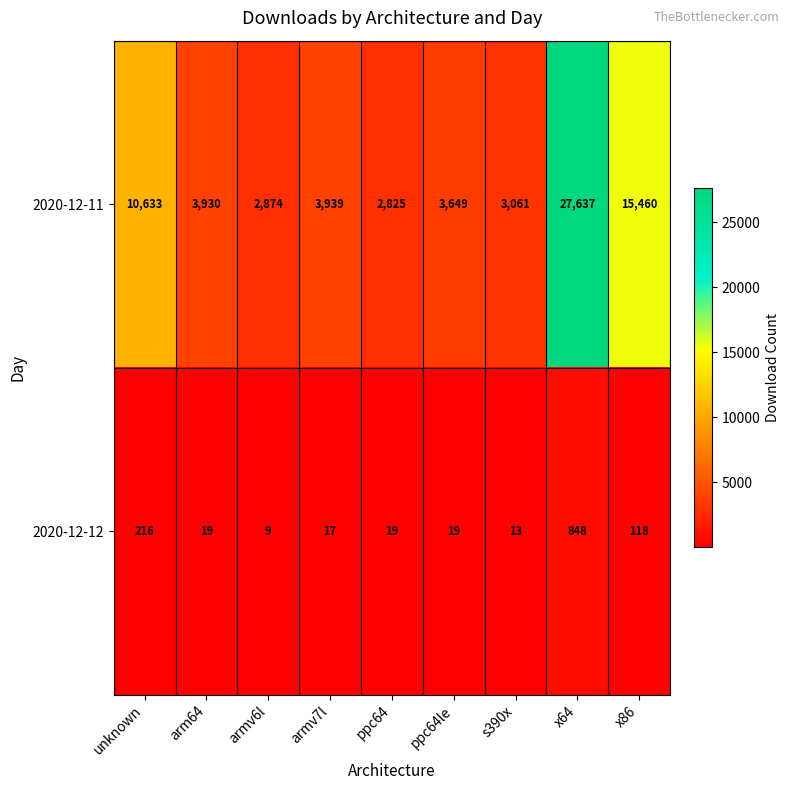

List the series in order of their peak value, lowest first.

2020-12-12, 2020-12-11